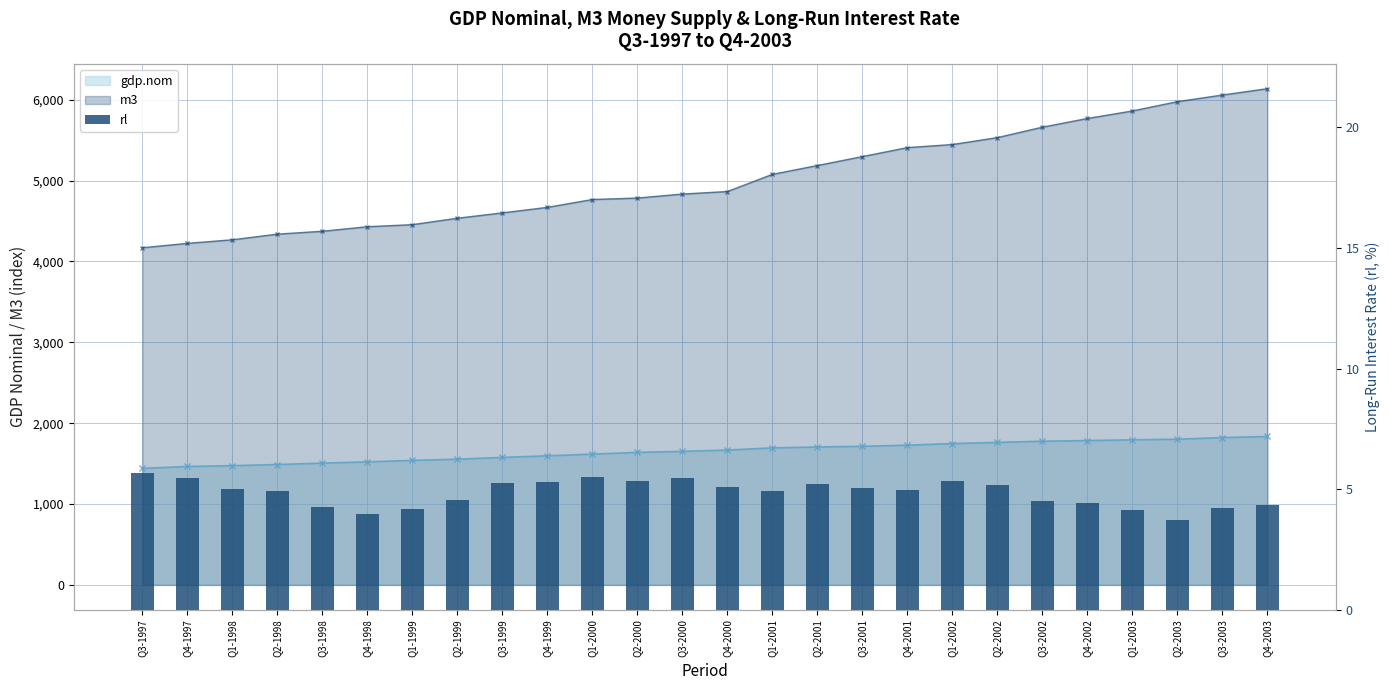

What position from the right is Q1-1999?

20